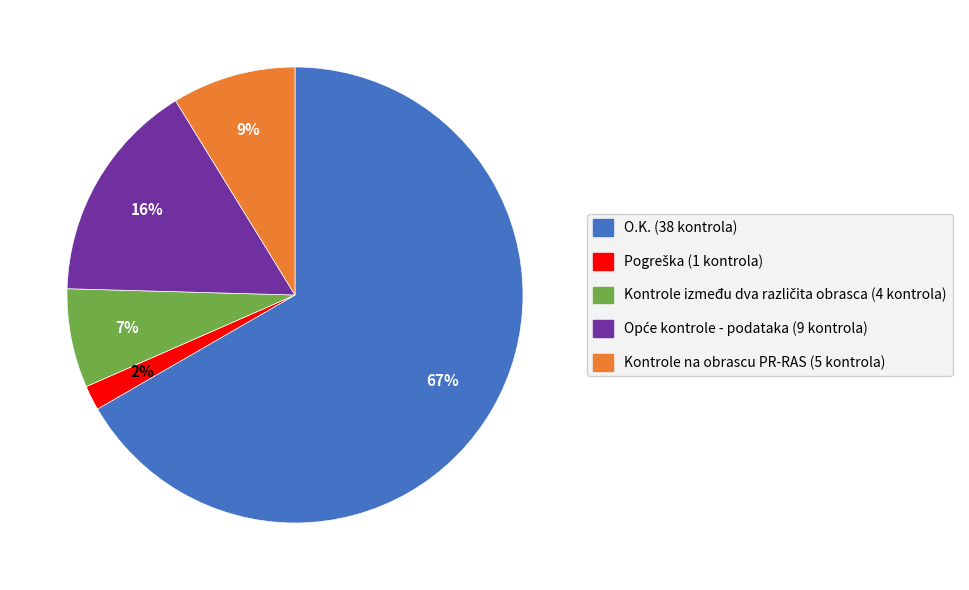

To the nearest percent, what is the combined percentage of Kontrole na obrascu and Kontrole između?

16%